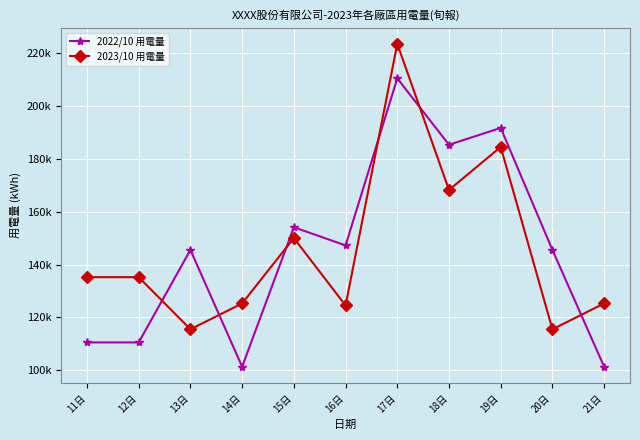

Count the number of data series in this chart.

2